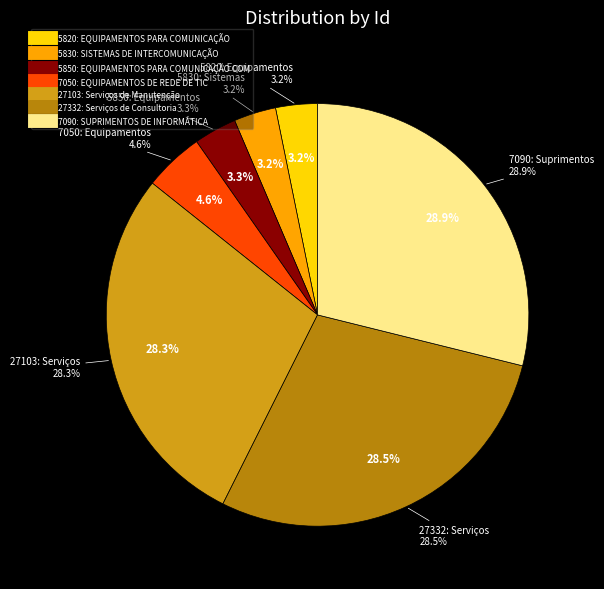

How many segments does this pie chart have?

7